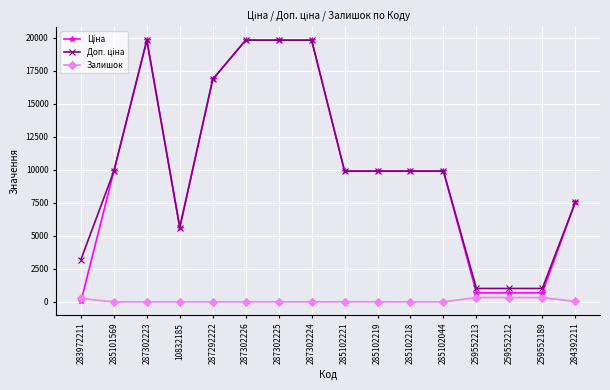

What is the greatest value displayed?

19831.1